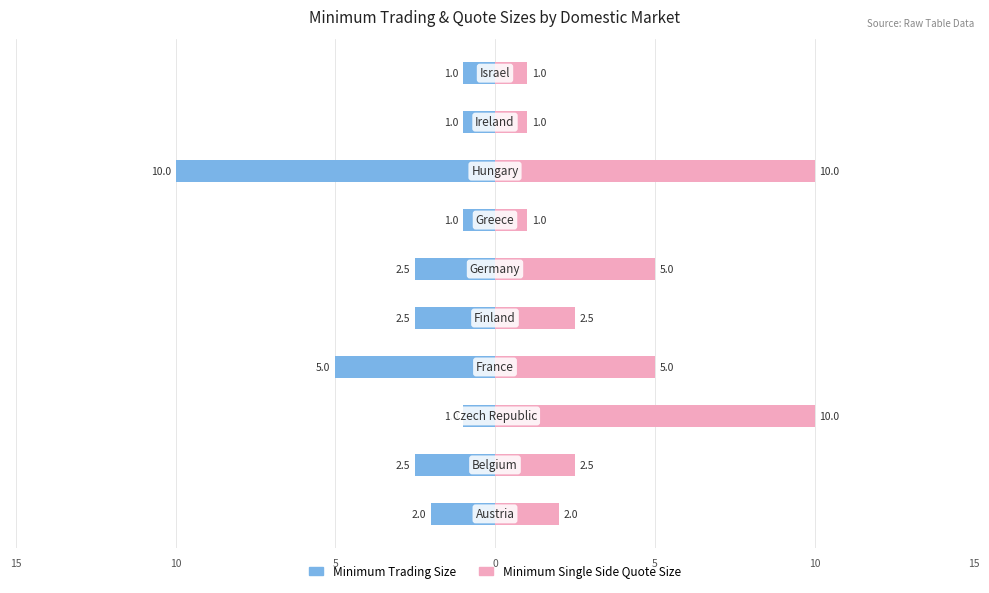

Reading left to right, transcribe all the data shown in this chart.

Minimum Trading Size: -2.0	-2.5	-1.0	-5.0	-2.5	-2.5	-1.0	-10.0	-1.0	-1.0
Minimum Single Side Quote Size: 2.0	2.5	10.0	5.0	2.5	5.0	1.0	10.0	1.0	1.0